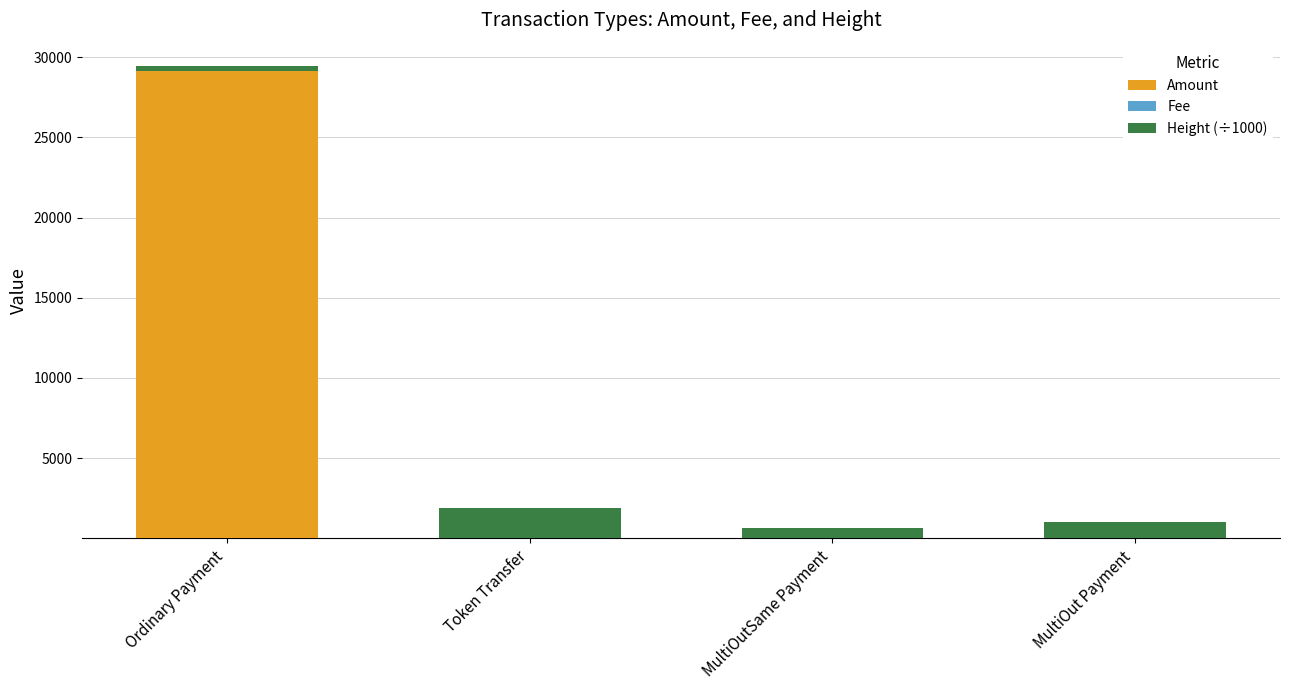

At which label does Amount reach its peak?

Ordinary Payment